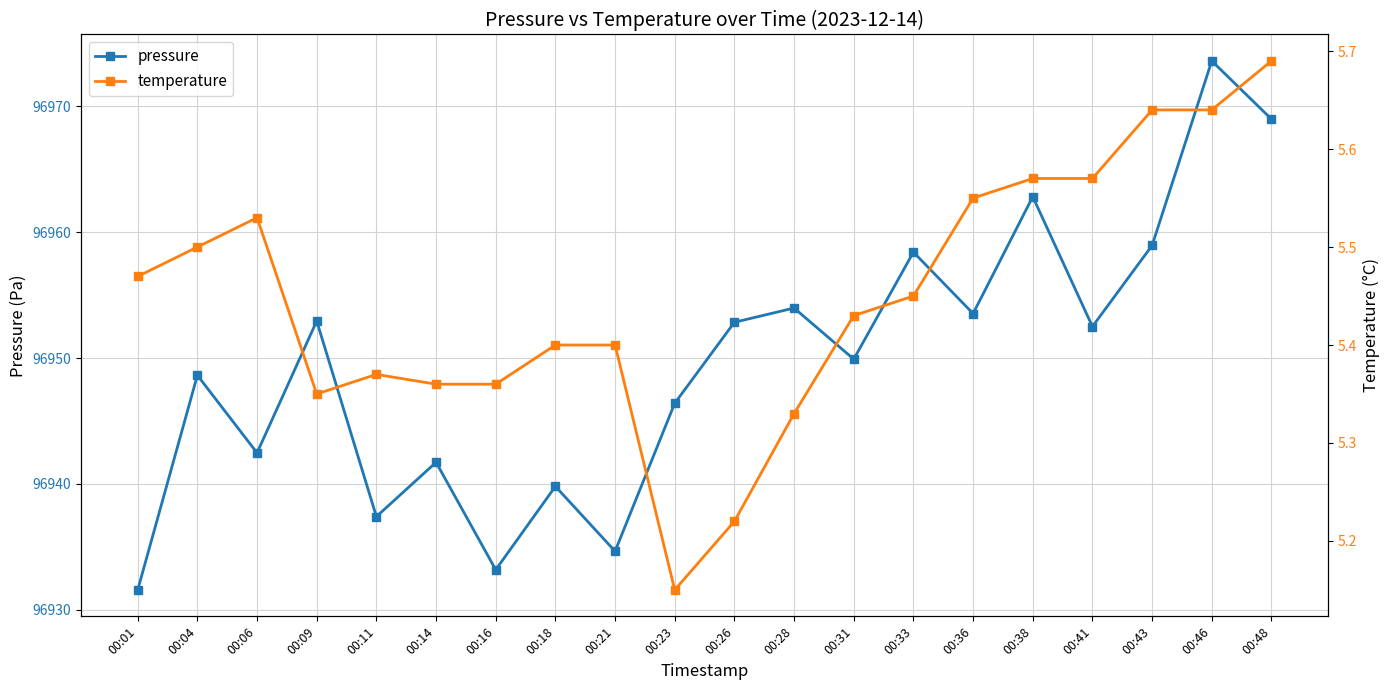

The value of pressure at 00:18 is 57921.7. True or false?

False